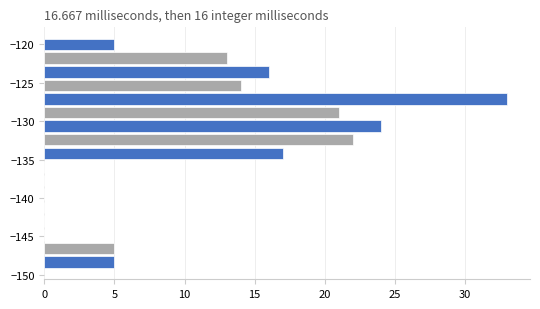

Read against the y-axis, roughly where is the centre of the longest bar?

-127.0